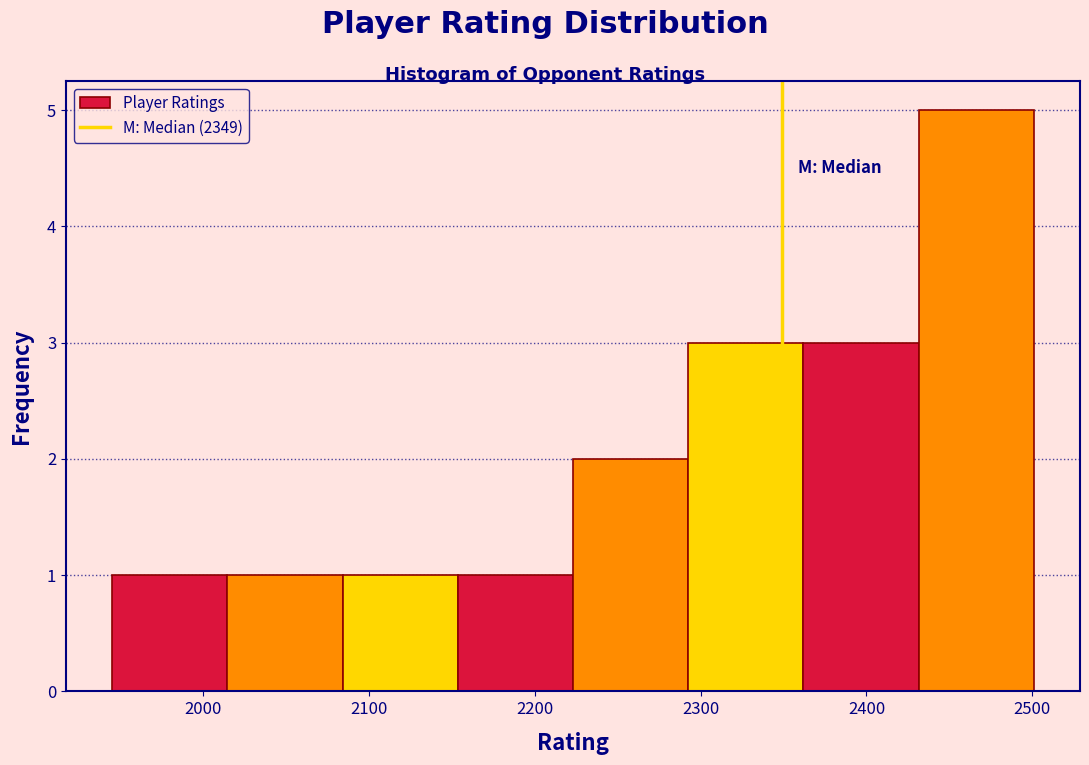

Over which range of the x-axis is the bar tallest?

2430 to 2500